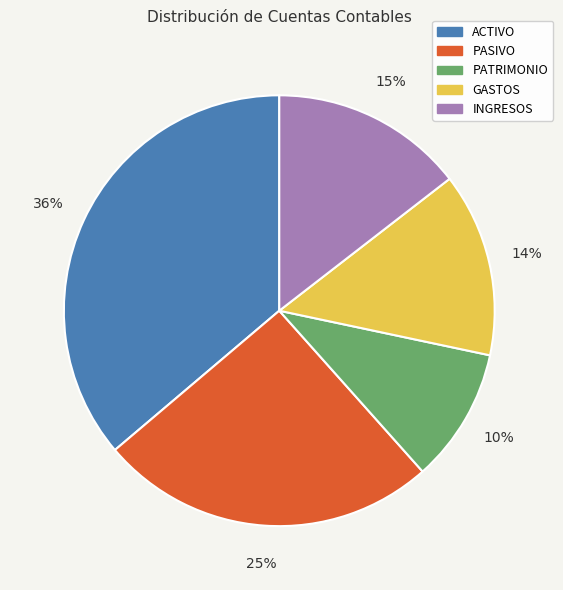

What is the largest slice in the pie chart?

ACTIVO